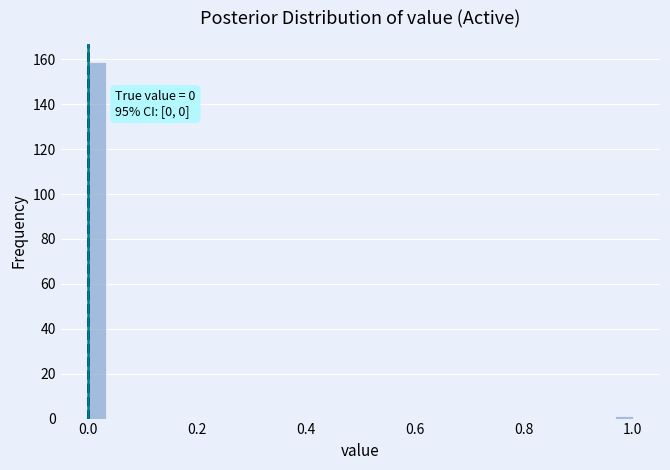

Read against the x-axis, roughly where is the centre of the tallest bar?

0.02